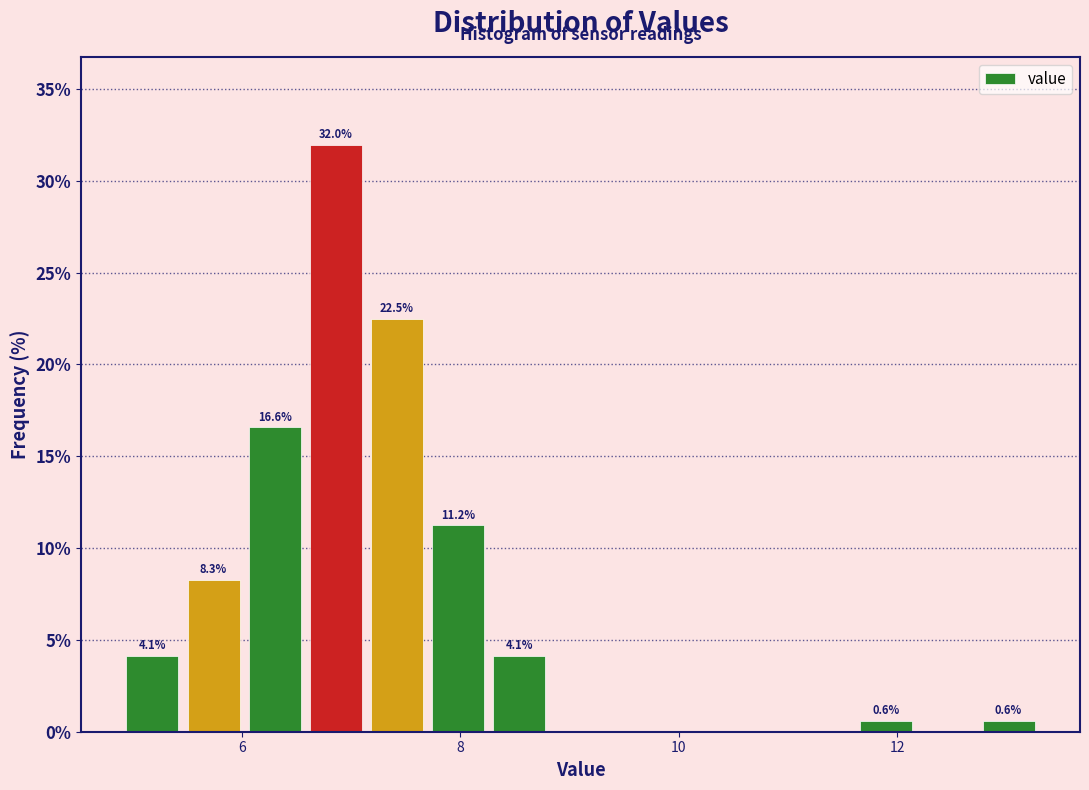

Read against the x-axis, roughly where is the centre of the tallest bar?

6.8